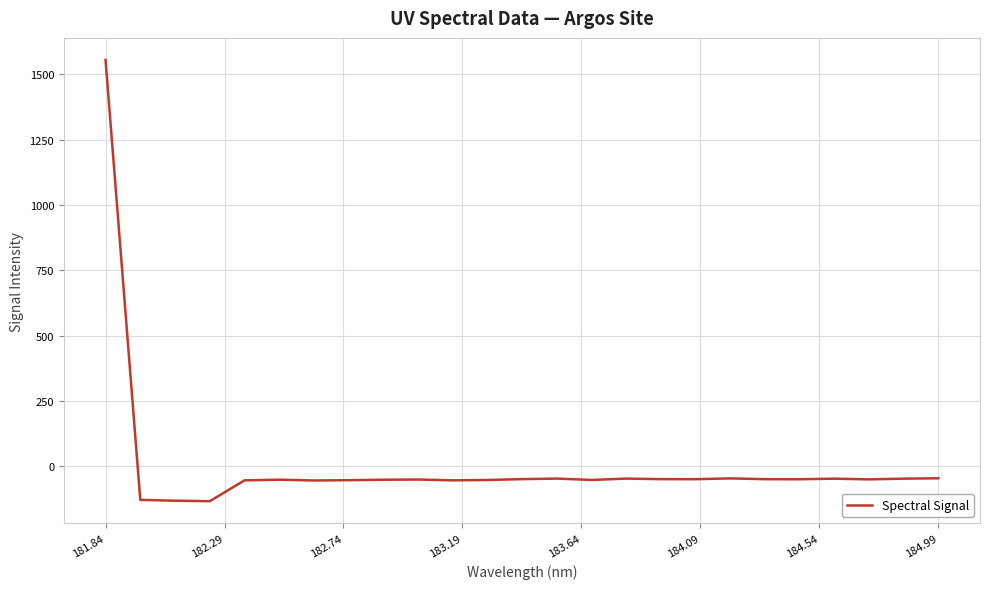

Is this an area chart (filled region under the line)?

No